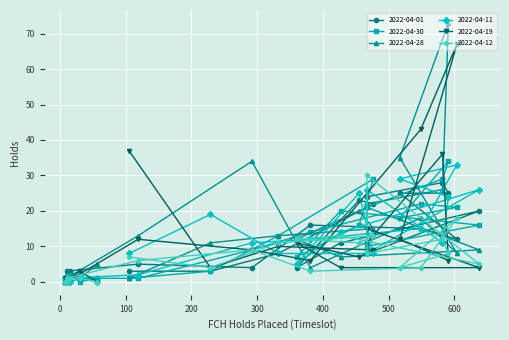

What are all the series names shown in the legend?

2022-04-01, 2022-04-30, 2022-04-28, 2022-04-11, 2022-04-19, 2022-04-12